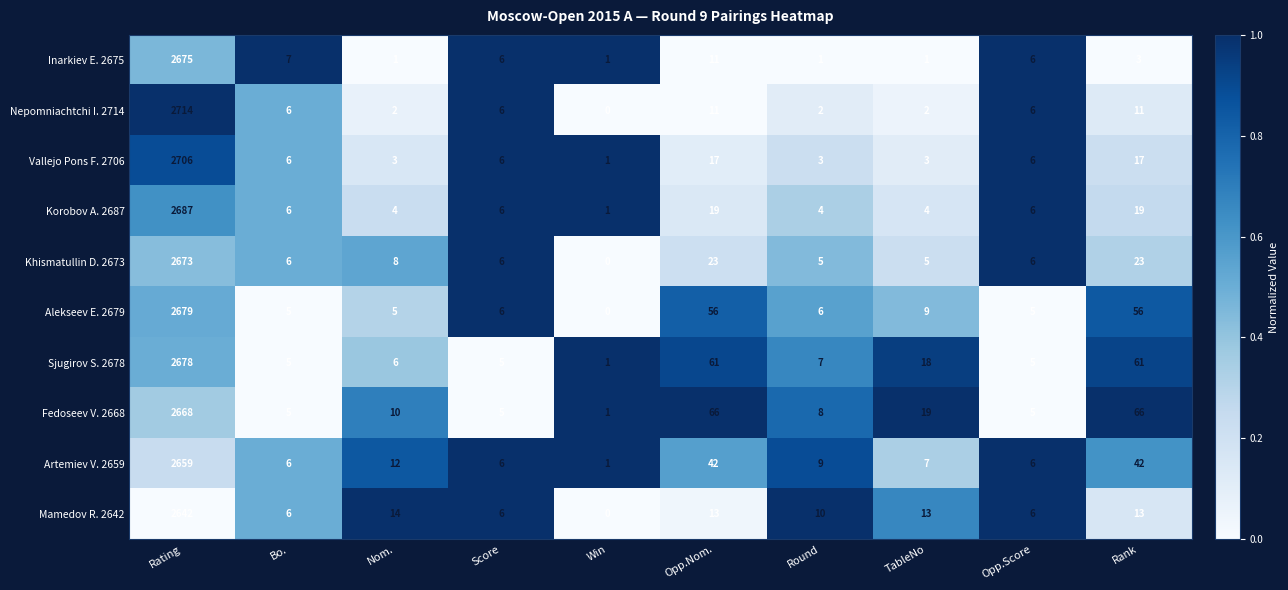

Where is Inarkiev E. 2675 nearest to the value 1338?

Opp.Nom.